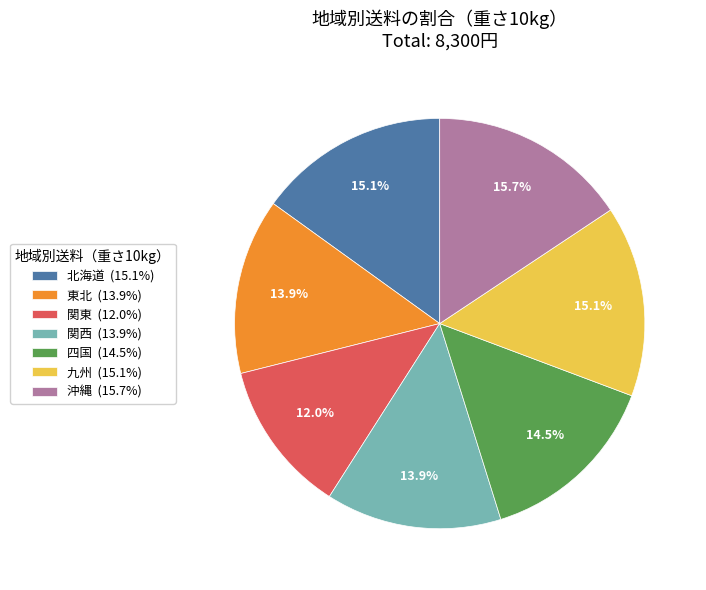

Between 九州 and 関東, which is larger?

九州